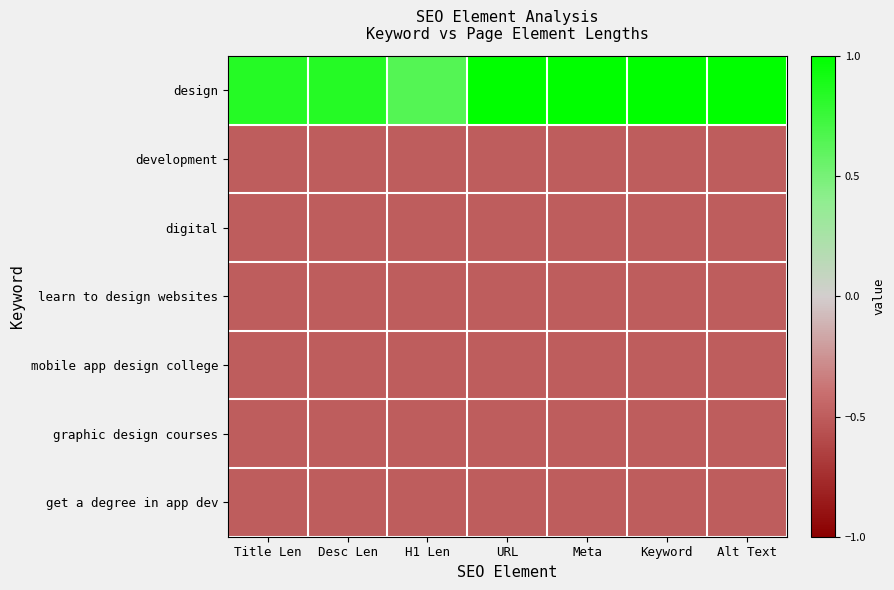

Between URL and Alt Text, which series saw the biggest shift?

design